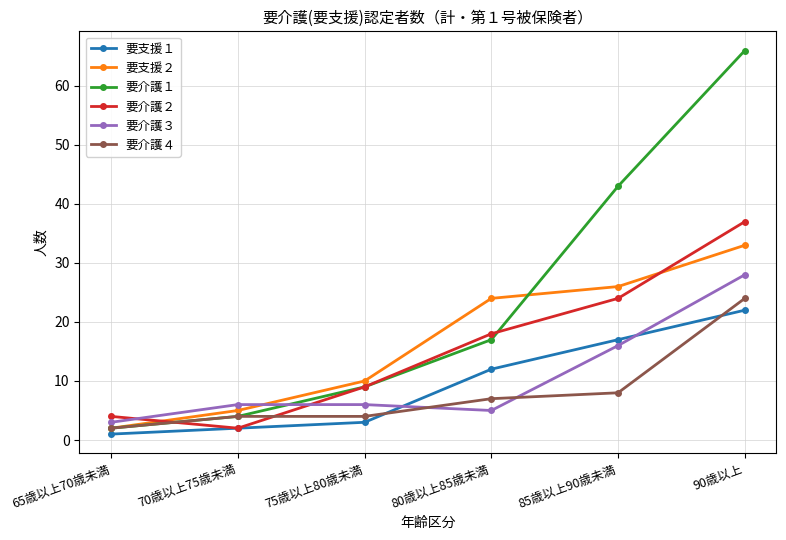

Is the value of 要支援２ at 75歳以上80歳未満 greater than the value of 要介護１ at 70歳以上75歳未満?

Yes